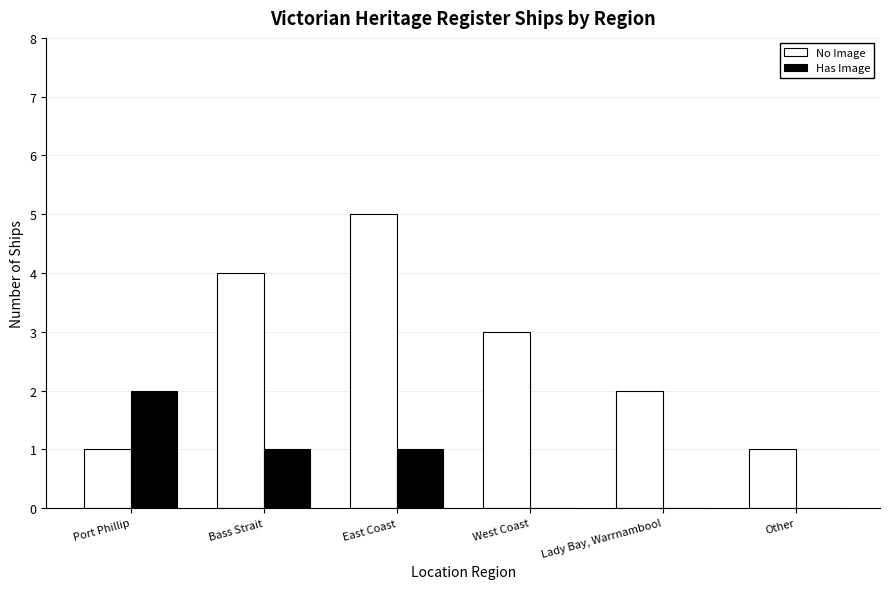

How many categories are shown in the chart?

6